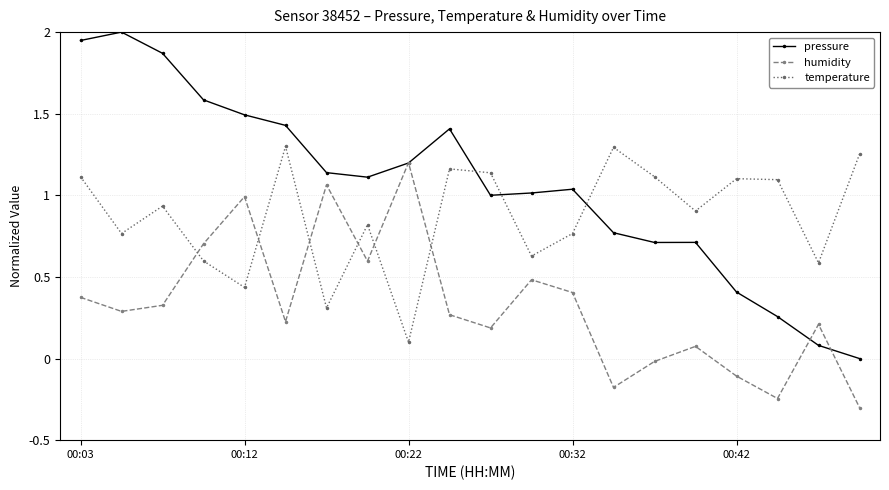

Which series has the largest range (max minus min)?

pressure